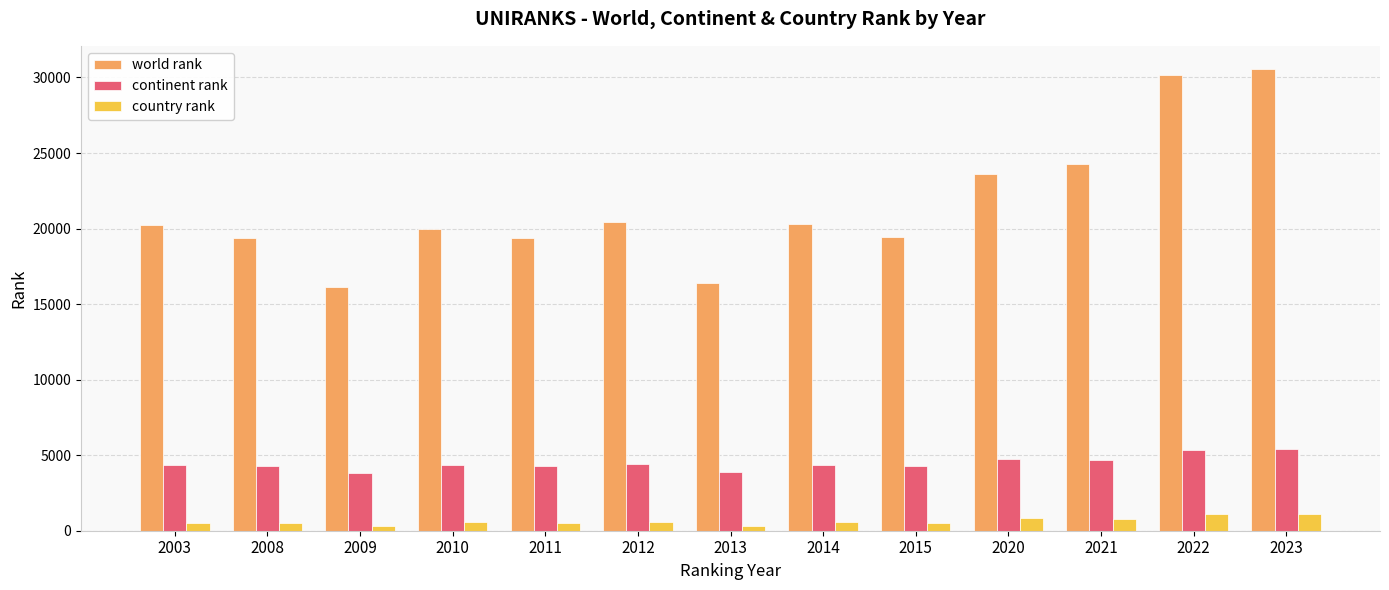

Rank the series by their average value, from lowest to highest.

country rank, continent rank, world rank